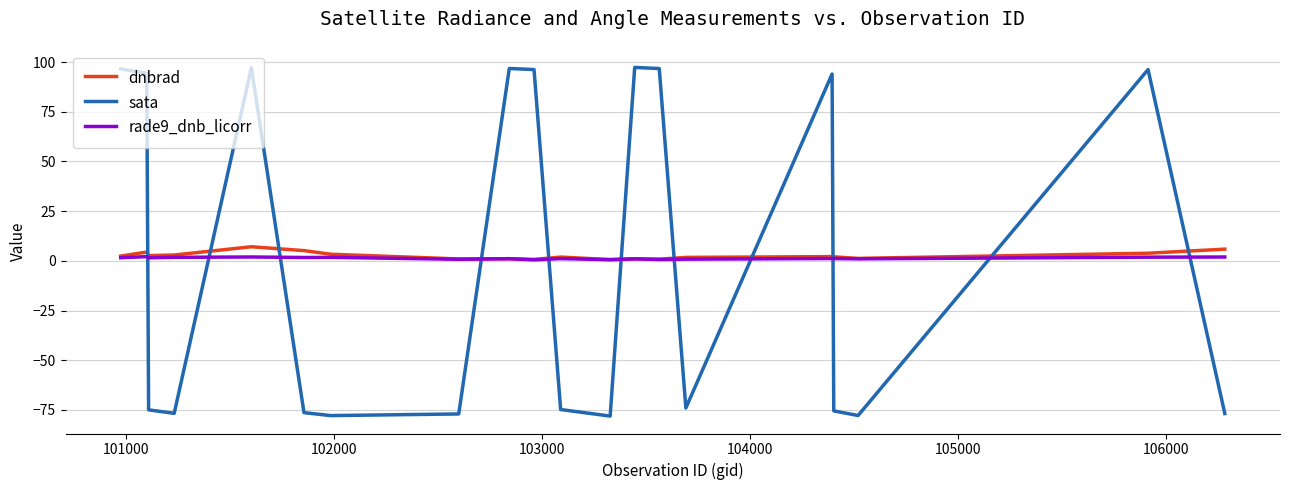

Which series has the largest range (max minus min)?

sata